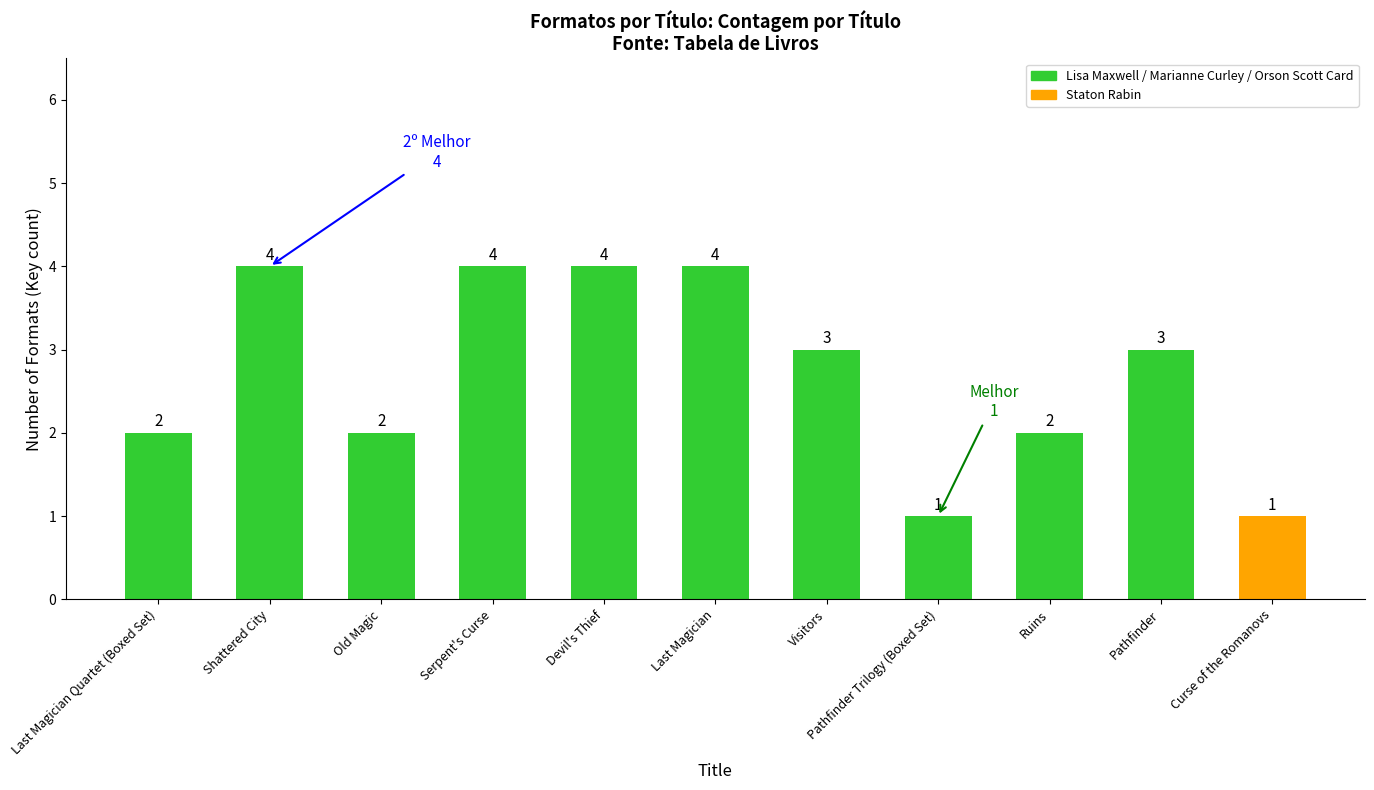

What is the change in value from Last Magician Quartet (Boxed Set) to Devil's Thief?

+2